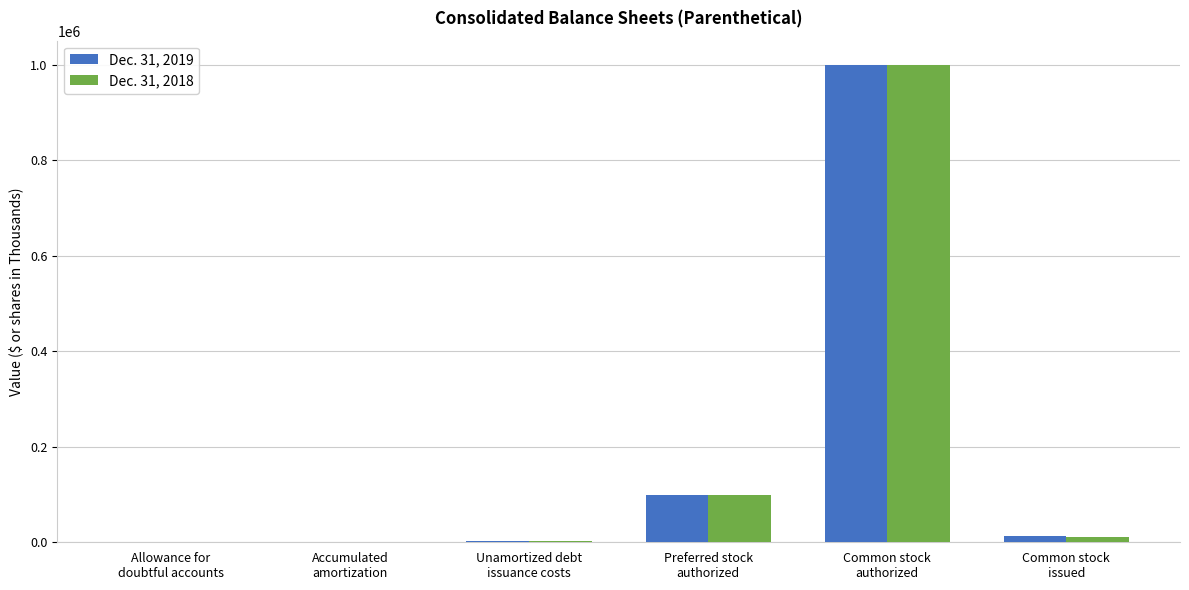

How many groups of bars are there?

6